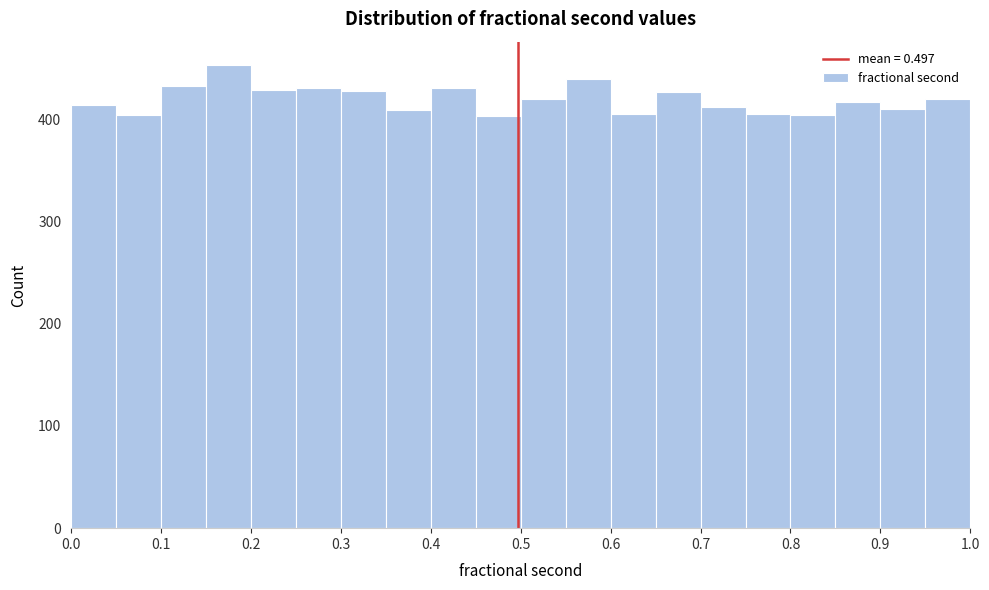

How tall is the bar that spans 0.50 to 0.55 on the x-axis? The values are not printed on the chart, so give them approximately, as read against the axis.

420